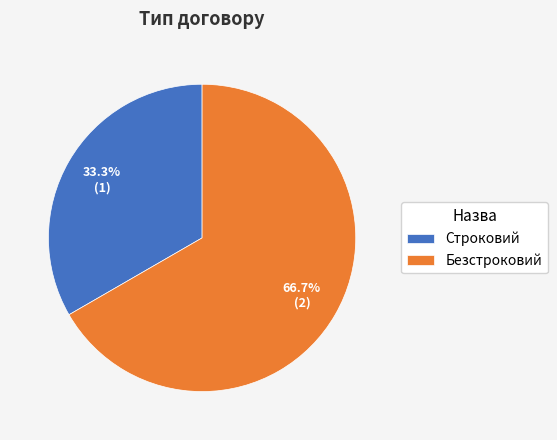

The Строковий slice represents 33% of the pie. True or false?

True